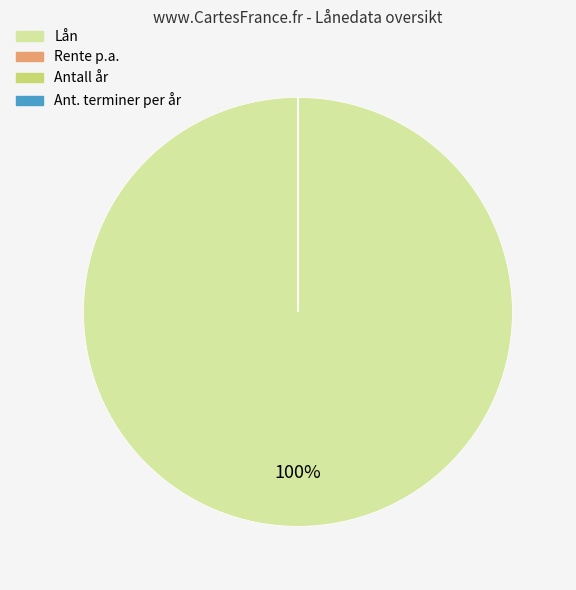

What percentage is the Lån slice, to the nearest percent?

100%